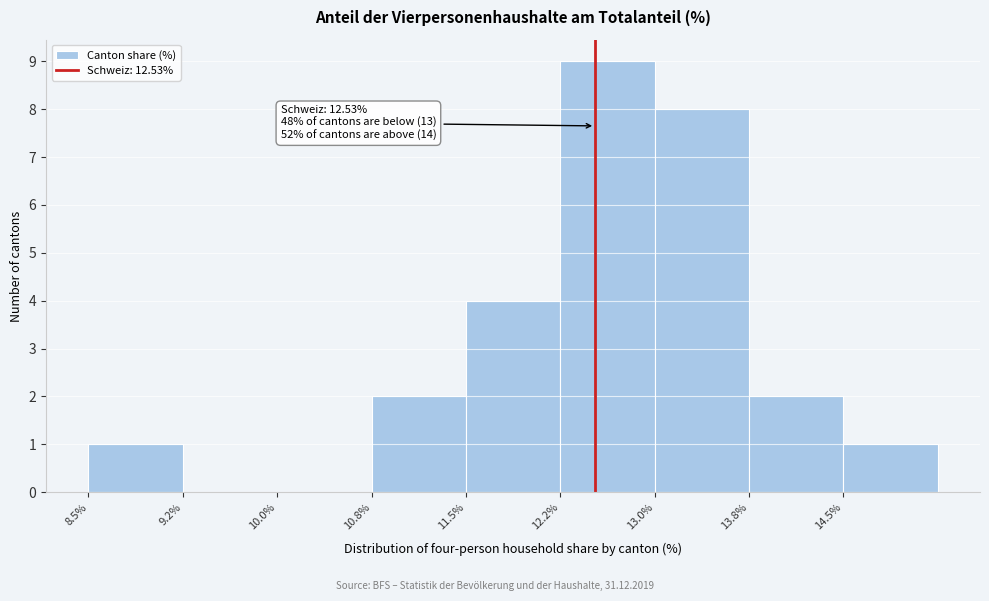

Over which range of the x-axis is the bar tallest?

12.25 to 13.00